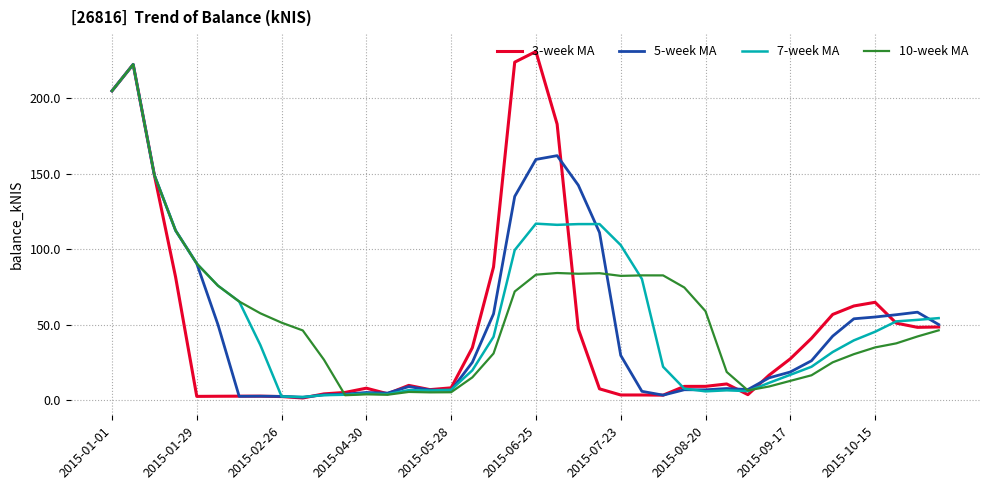

What is the maximum value for 7-week MA?

222.3